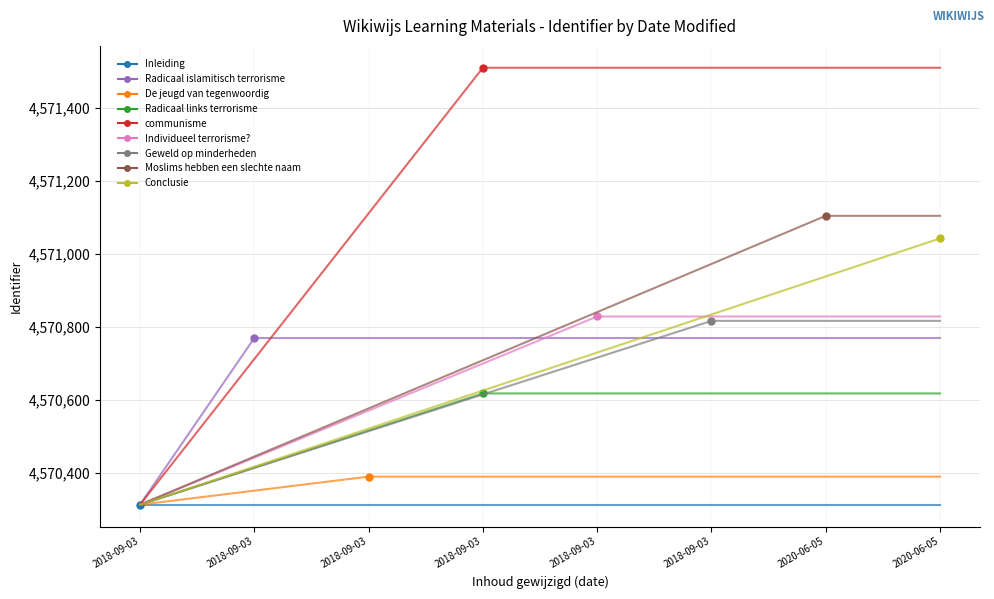

Which has a higher value, 2018-09-03 12:04:35 or 2018-09-03 12:04:35?

2018-09-03 12:04:35